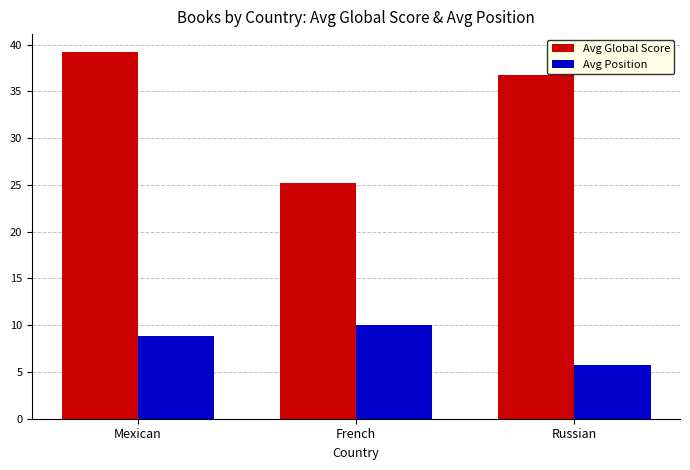

What is the difference between the maximum and second lowest values in the Avg Global Score series?

2.4